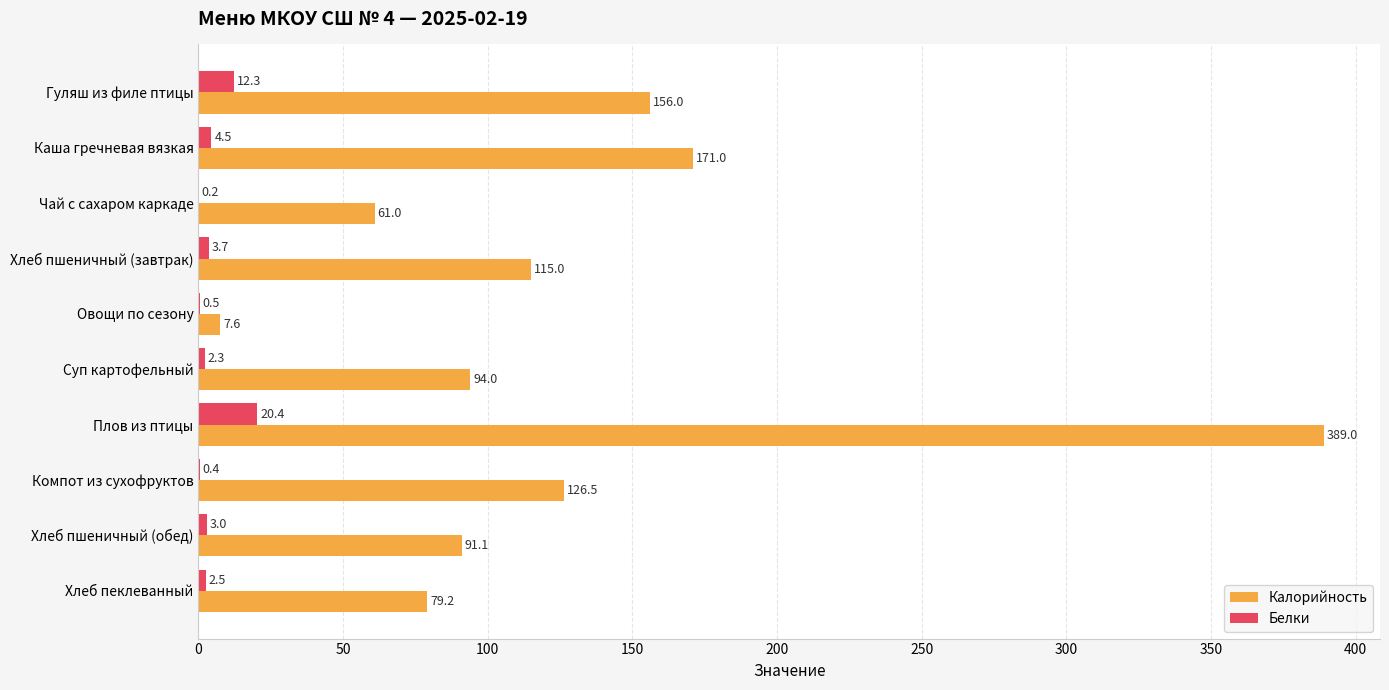

How many categories are shown in the chart?

10